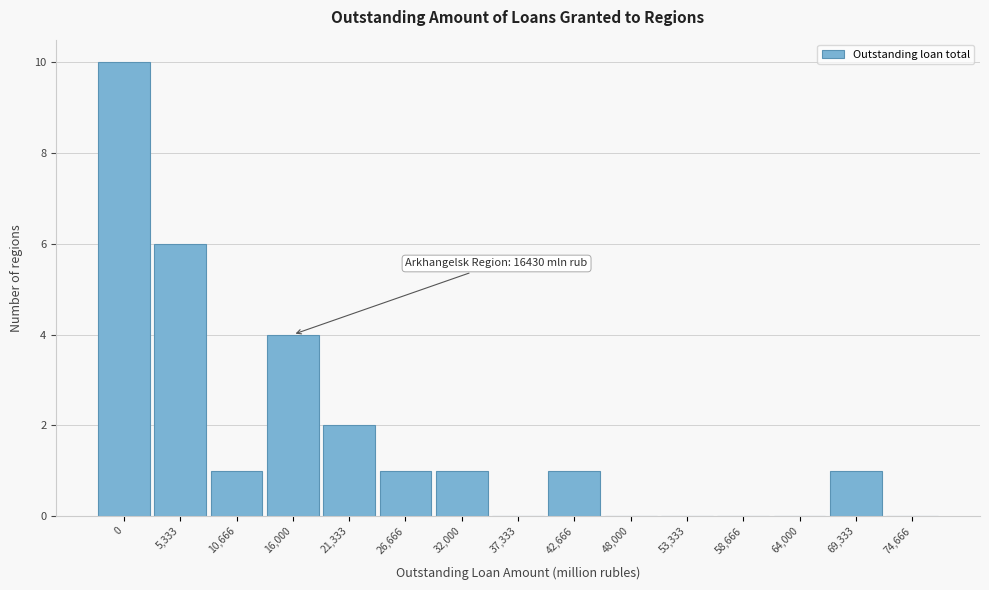

Reading left to right, list all the values displayed in this chart.

0=10	5,333=6	10,666=1	16,000=4	21,333=2	26,666=1	32,000=1	37,333=0	42,666=1	48,000=0	53,333=0	58,666=0	64,000=0	69,333=1	74,666=0